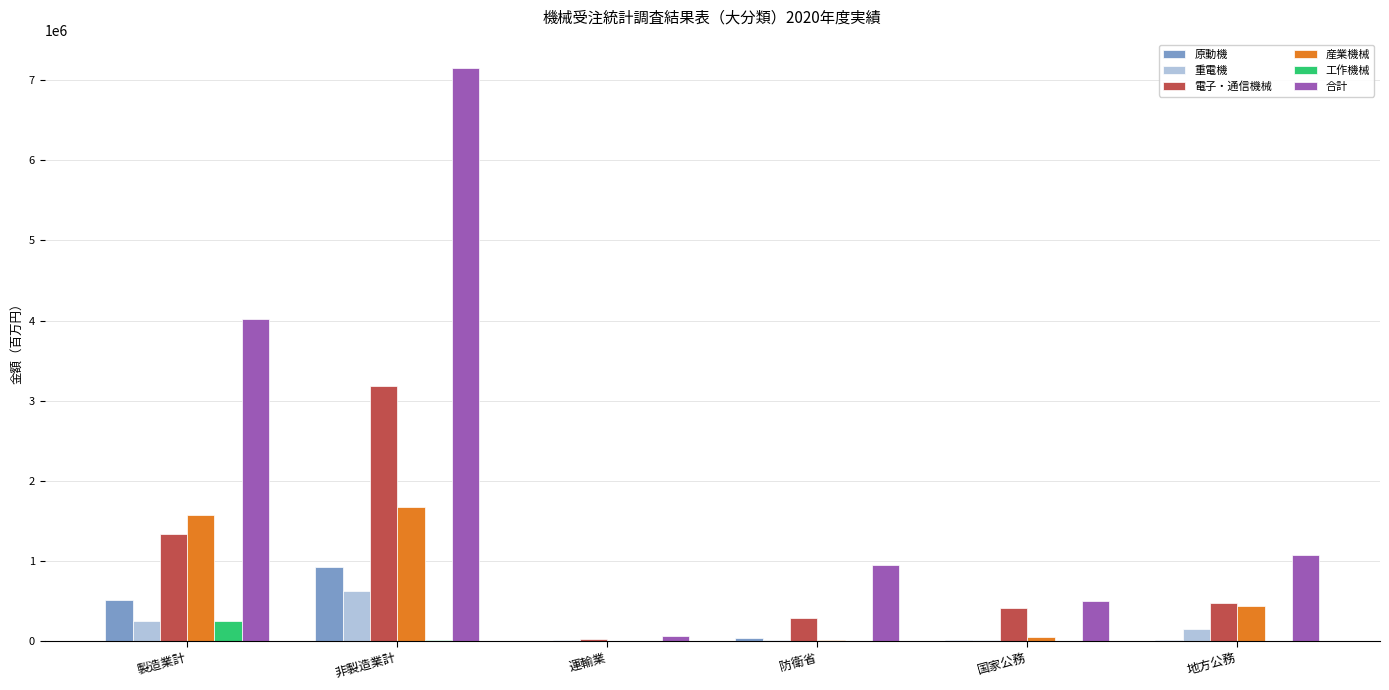

Is it true that 電子・通信機械 equals 1937004 at 製造業計?

False